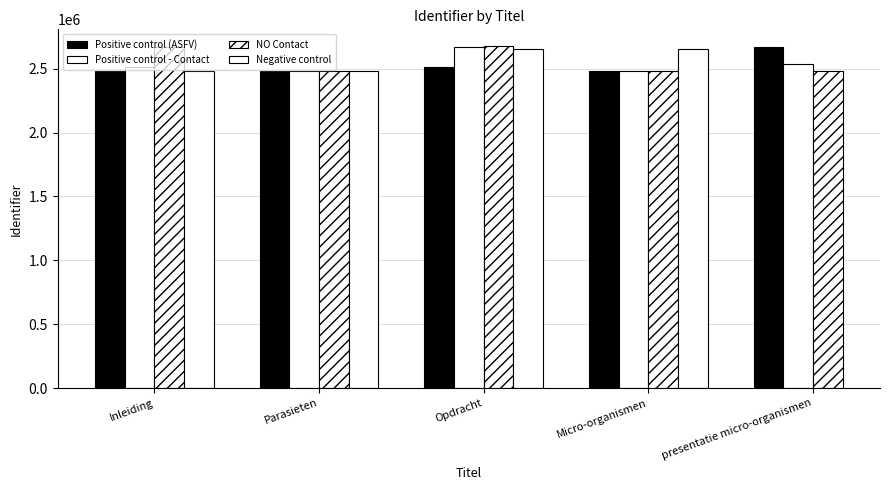

What is the difference between the maximum and minimum values in the NO Contact series?

194827.0